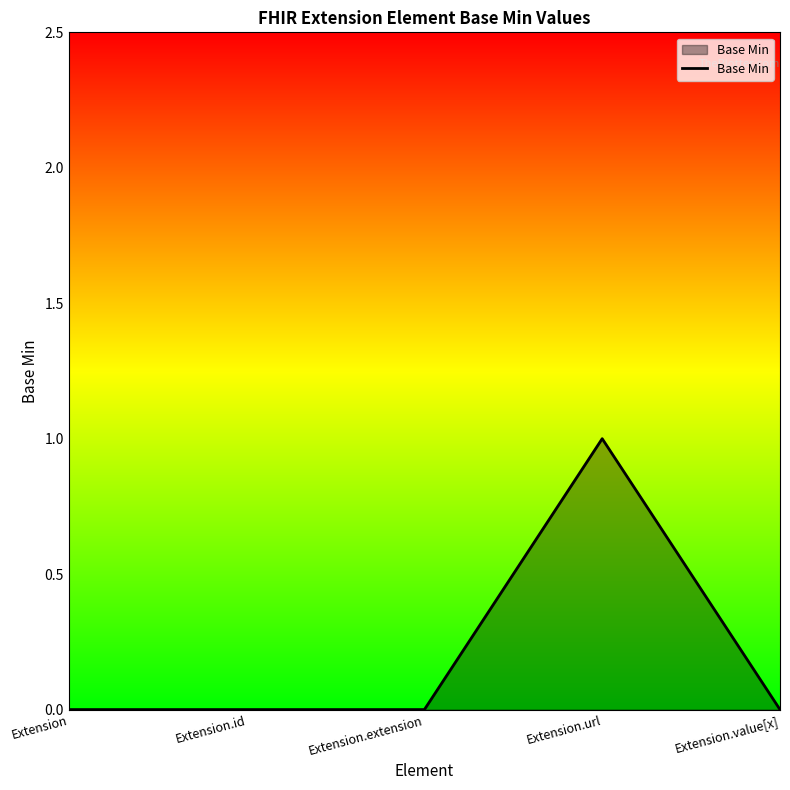

The value at Extension.extension is 0. True or false?

True